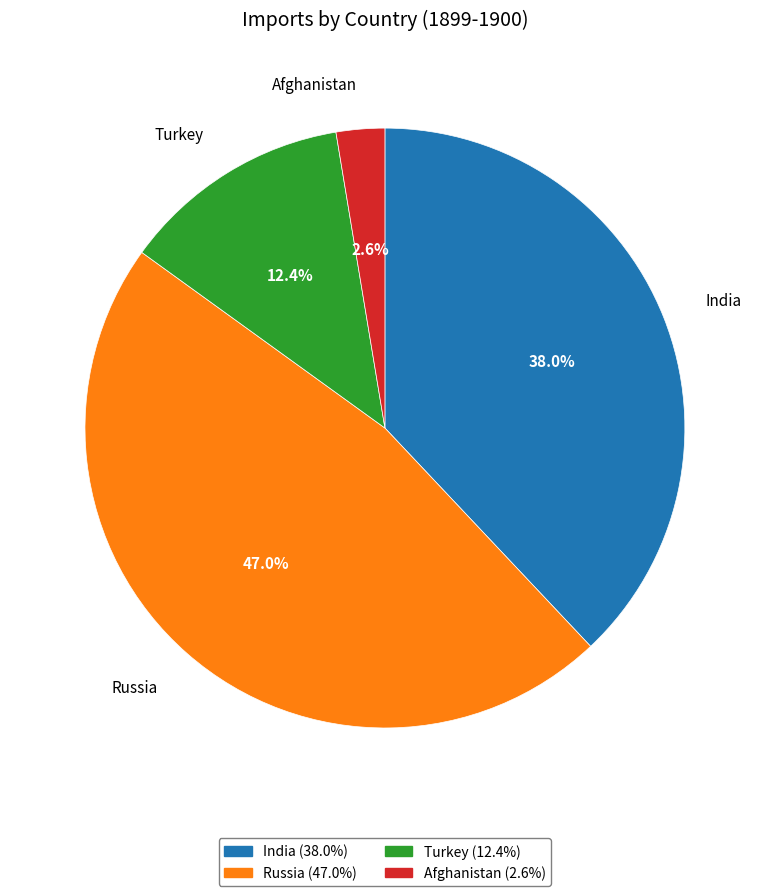

The India slice represents 38% of the pie. True or false?

True